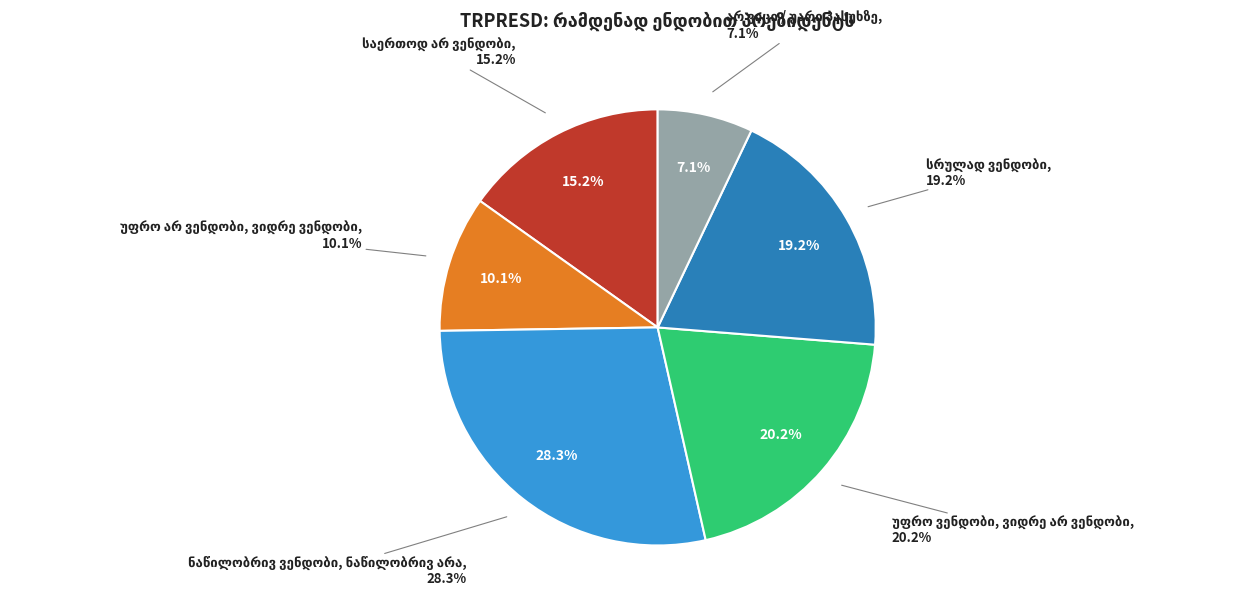

The უფრო ვენდობი, ვიდრე არ ვენდობი slice represents 20% of the pie. True or false?

True